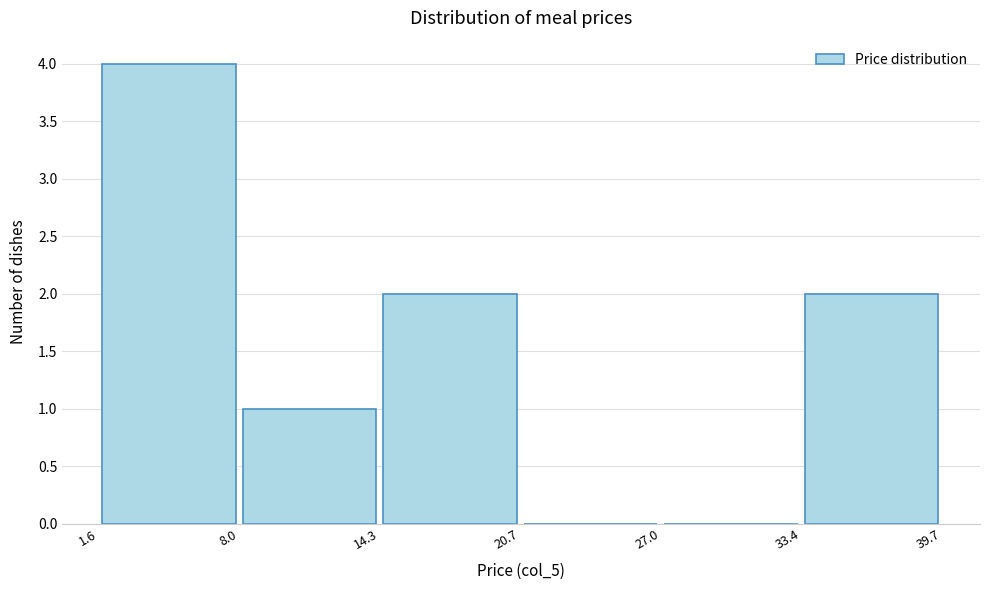

Reading left to right, transcribe this chart: for each bar, give the range it covers on the x-axis and its height. The values are not printed on the chart, so give them approximately, as read against the axis.

1.6 to 8.0: 4
8.0 to 14.3: 1
14.3 to 20.7: 2
20.7 to 27.0: 0
27.0 to 33.4: 0
33.4 to 39.7: 2